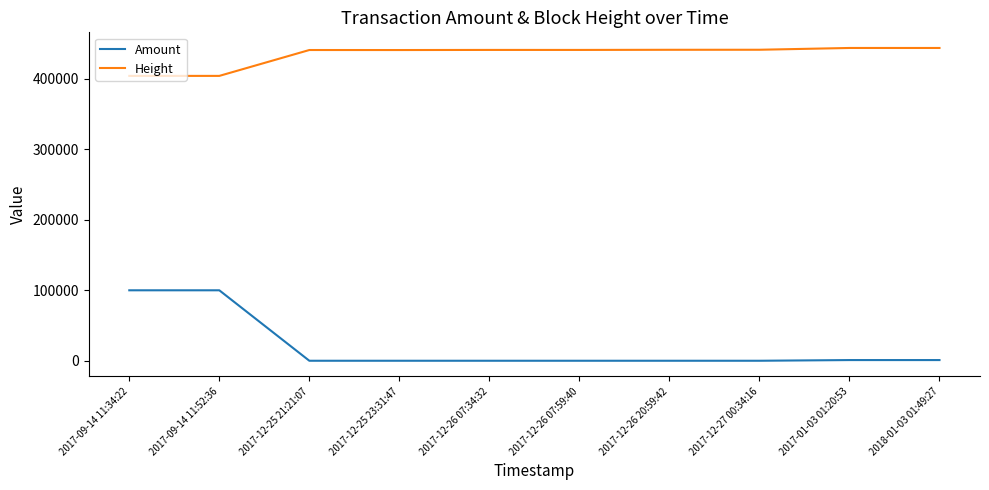

What is the highest value of the Amount series?

99999.0